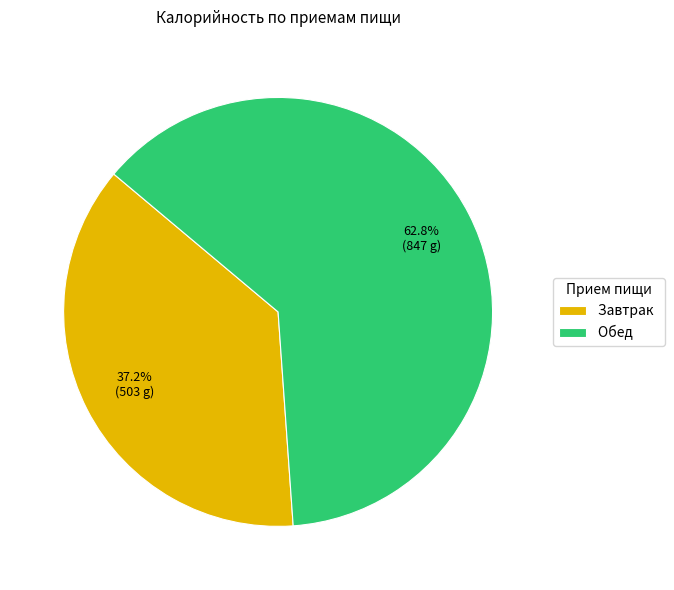

Which category has the biggest portion of the pie?

Обед